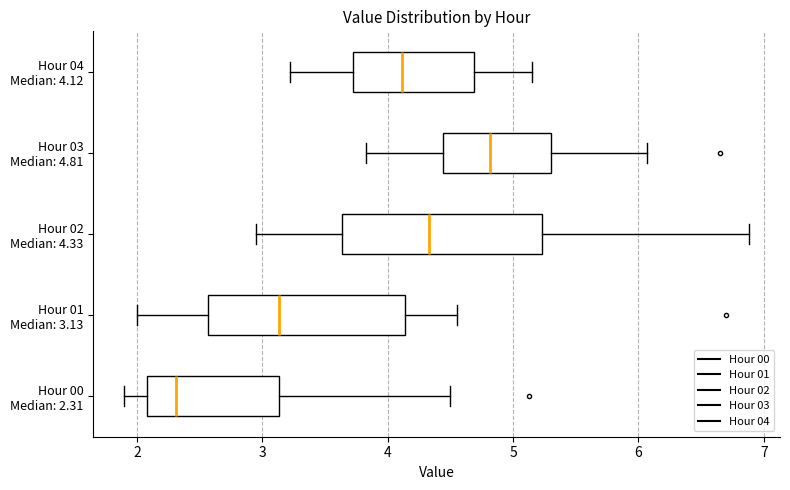

Reading bottom to top, transcribe this box plot: for each box, give where its median line is, the range the box spans, and where its two whiskers end, as read against the x-axis. The values are not printed on the chart, so give them approximately, as read against the axis.

Hour 00 Median: 2.31: median 2.3, box 2.1 to 3.1, whiskers 1.9 to 4.5
Hour 01 Median: 3.13: median 3.1, box 2.6 to 4.1, whiskers 2.0 to 4.6
Hour 02 Median: 4.33: median 4.3, box 3.6 to 5.2, whiskers 3.0 to 6.9
Hour 03 Median: 4.81: median 4.8, box 4.4 to 5.3, whiskers 3.8 to 6.1
Hour 04 Median: 4.12: median 4.1, box 3.7 to 4.7, whiskers 3.2 to 5.2